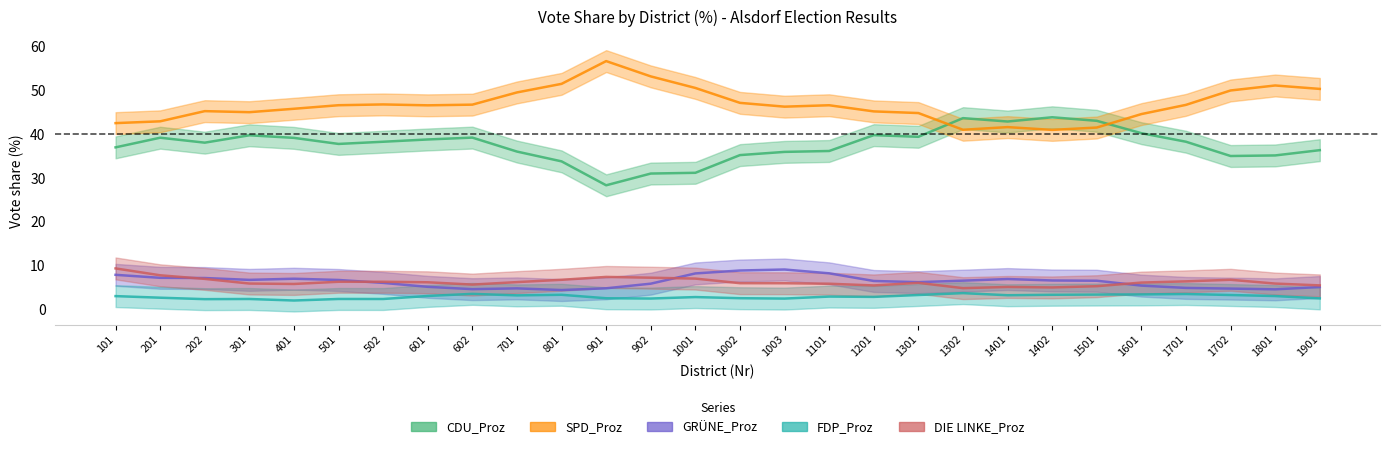

Is the value of SPD_Proz at 1702 greater than the value of FDP_Proz at 1501?

Yes